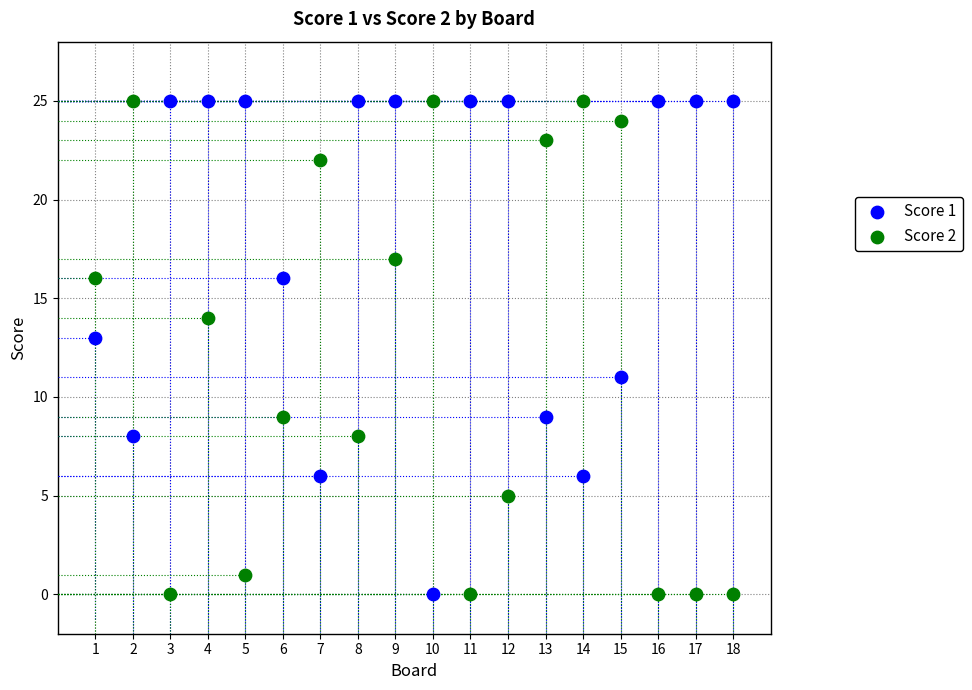

What are all the series names shown in the legend?

Score 1, Score 2